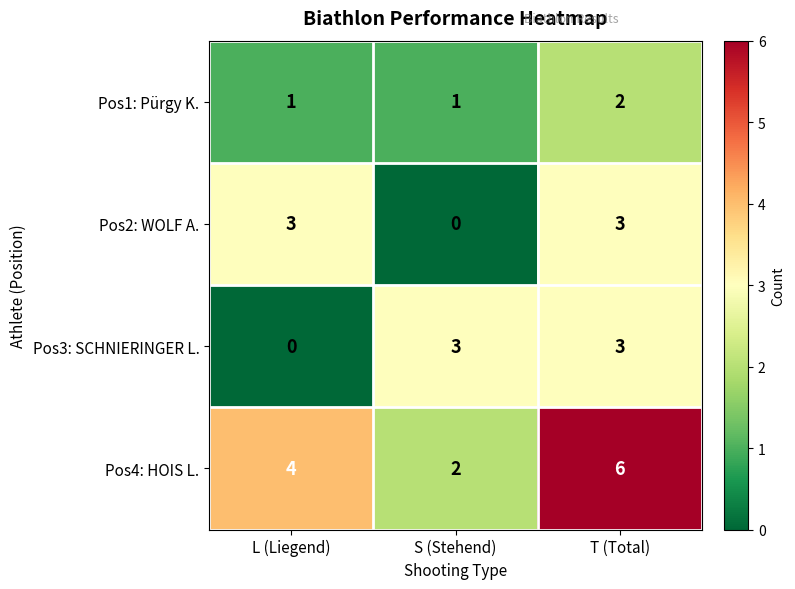

Count the Pos2: WOLF A. values in the range 0 to 3.

3